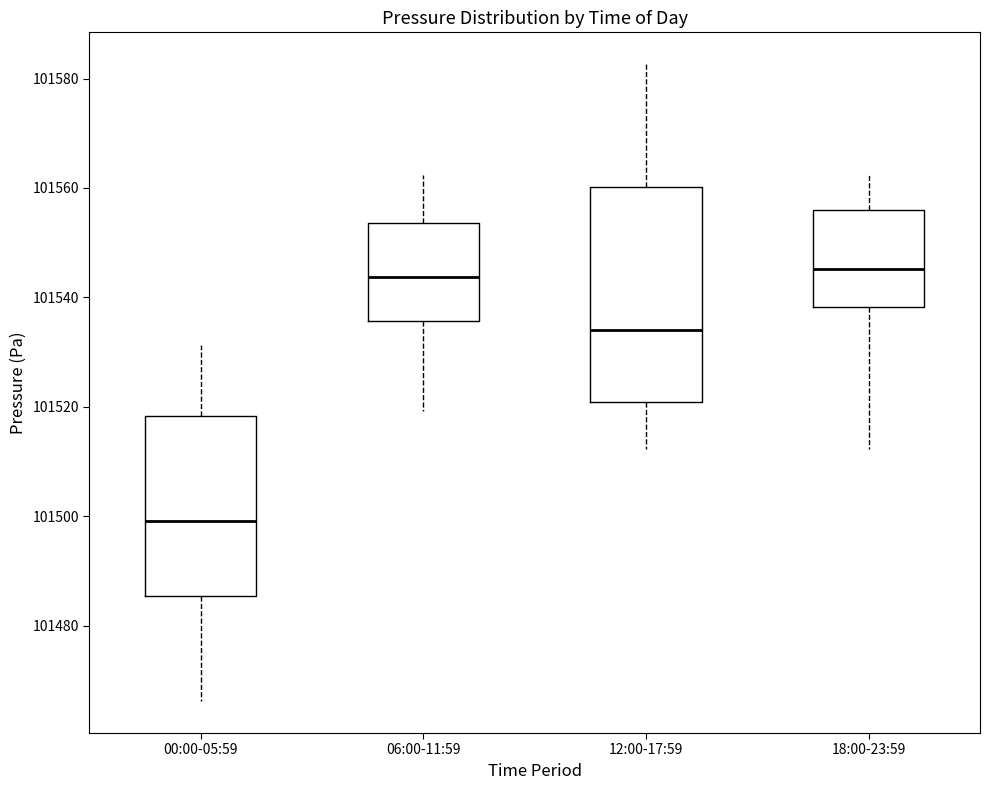

Where does the median line of the box for 00:00-05:59 sit on the y-axis? The values are not printed on the chart, so give them approximately, as read against the axis.

101500